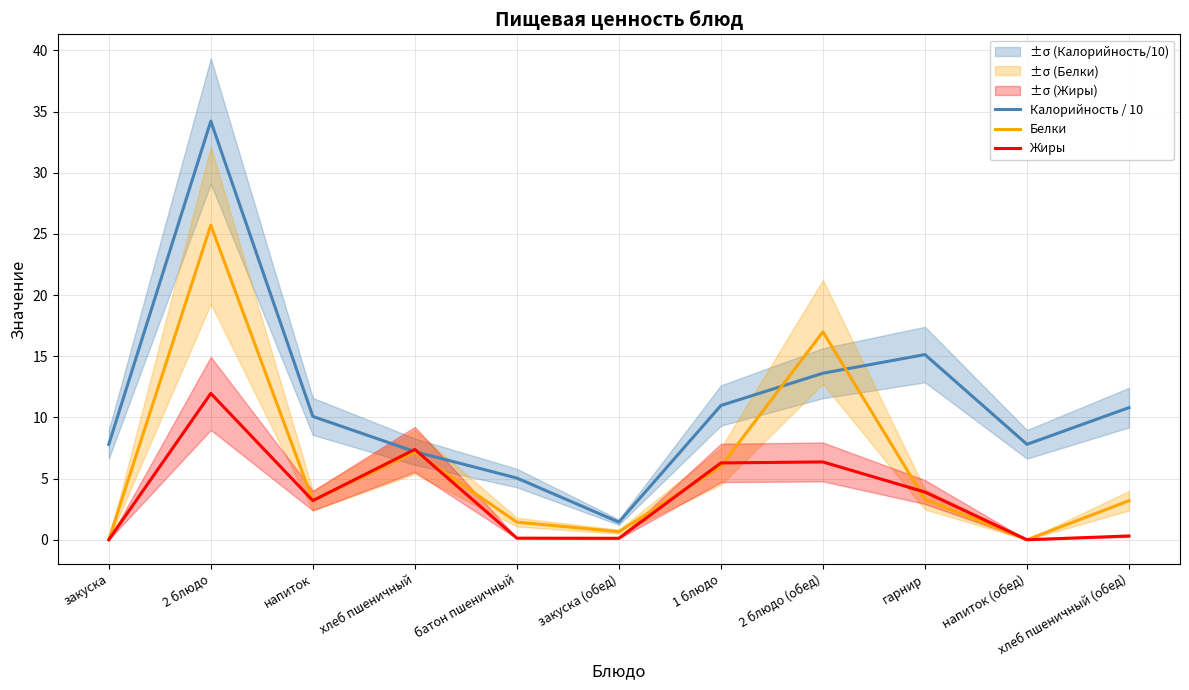

What is the label of the 2nd point from the right?

напиток (обед)